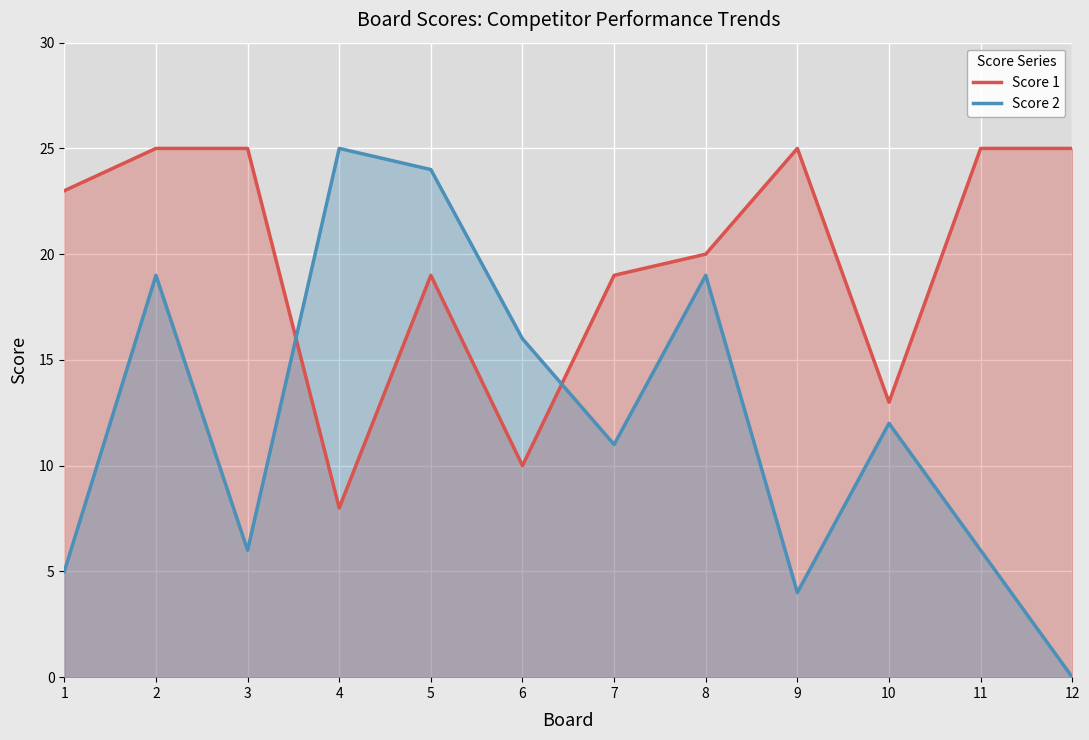

At which label does Score 2 reach its minimum?

12